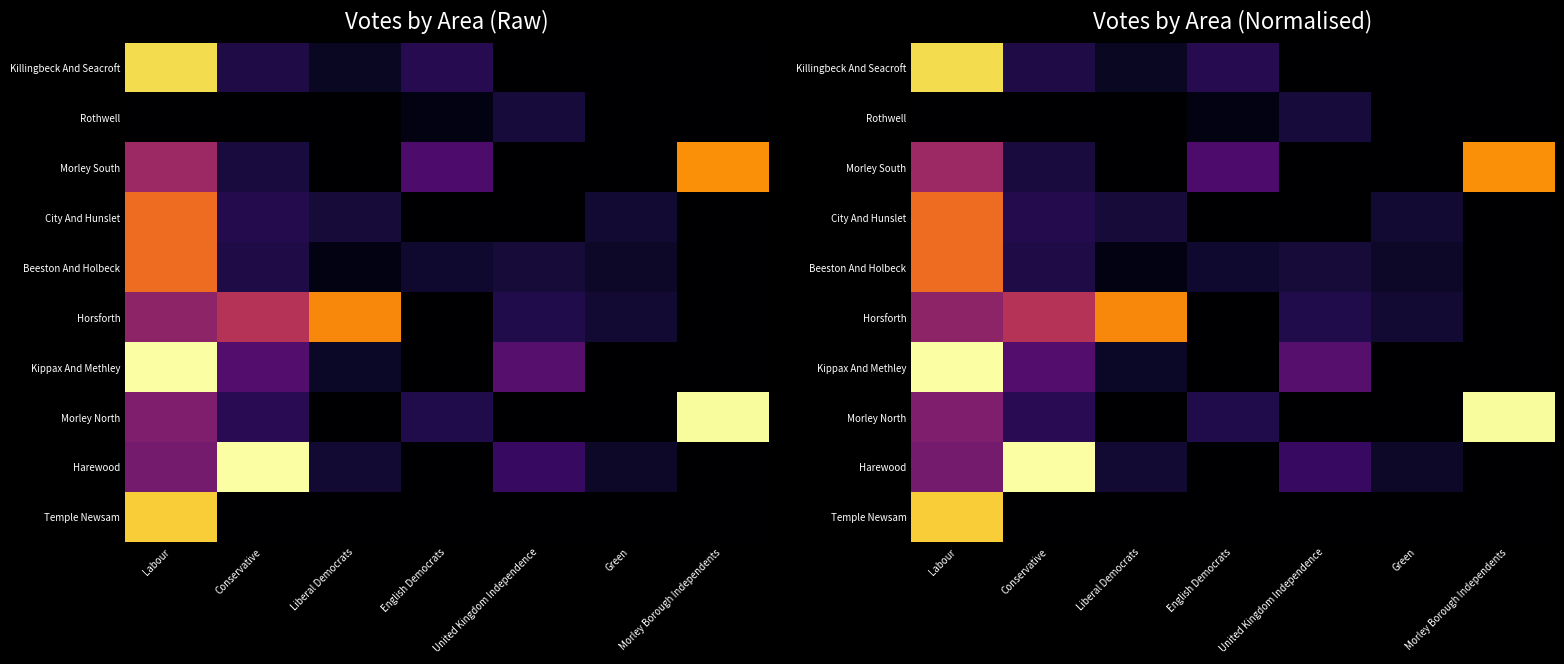

What is the difference between the highest and lowest values at English Democrats?

0.2